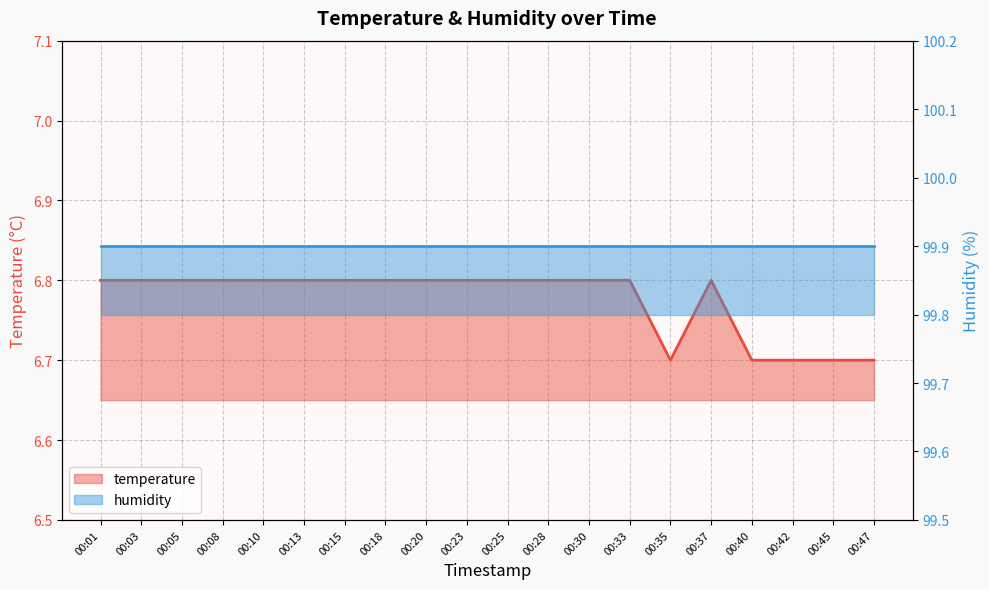

What is the approximate value at 00:15?

6.8